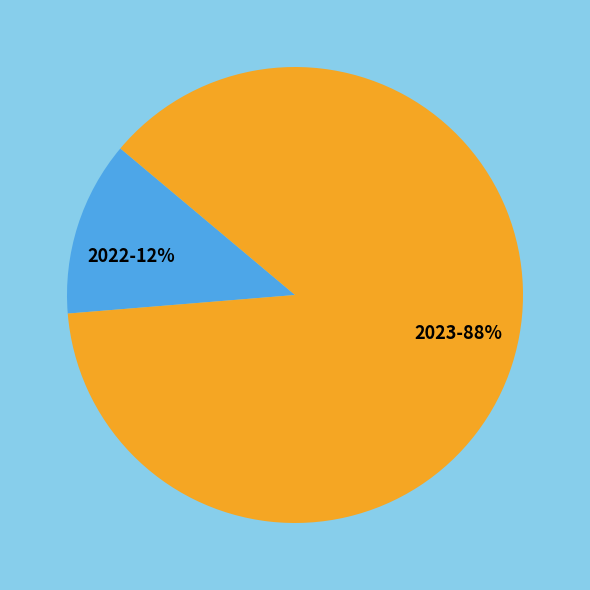

To the nearest percent, what portion does 2023 represent?

88%